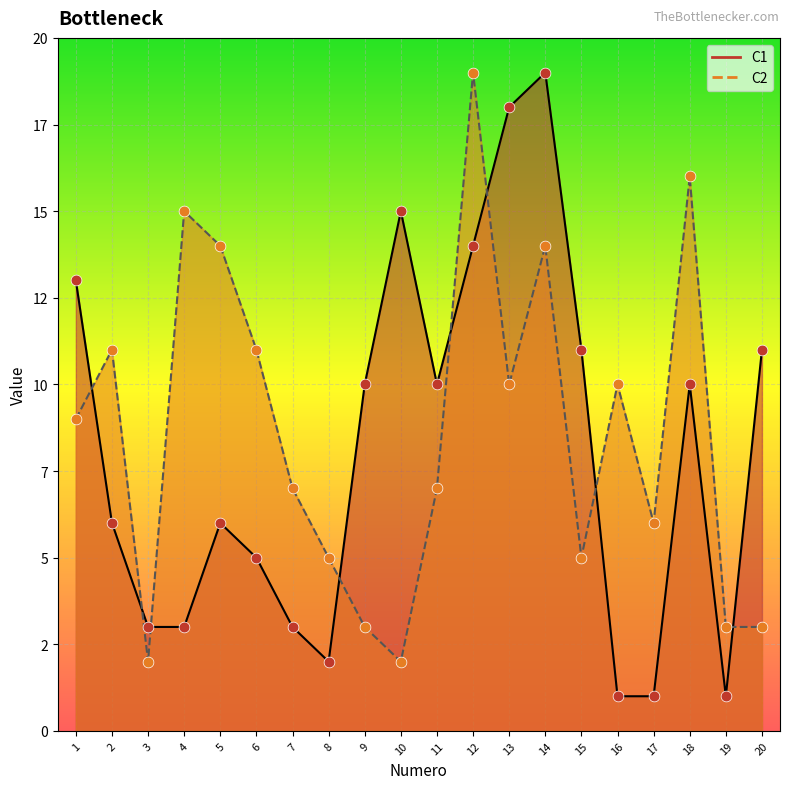

Which series has the widest spread of Y values?

C1